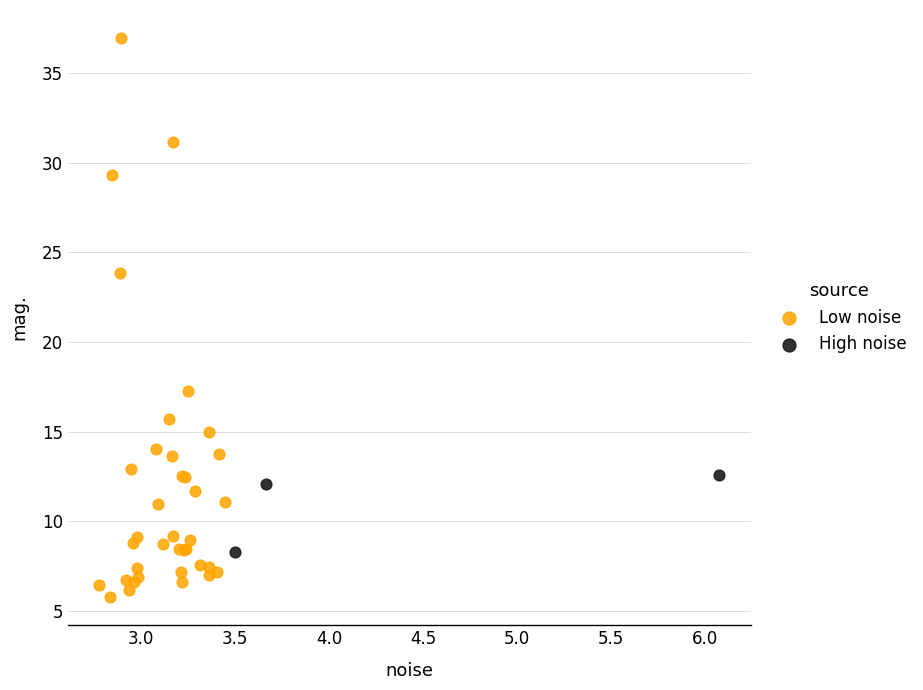

Which series has the widest spread of Y values?

Low noise